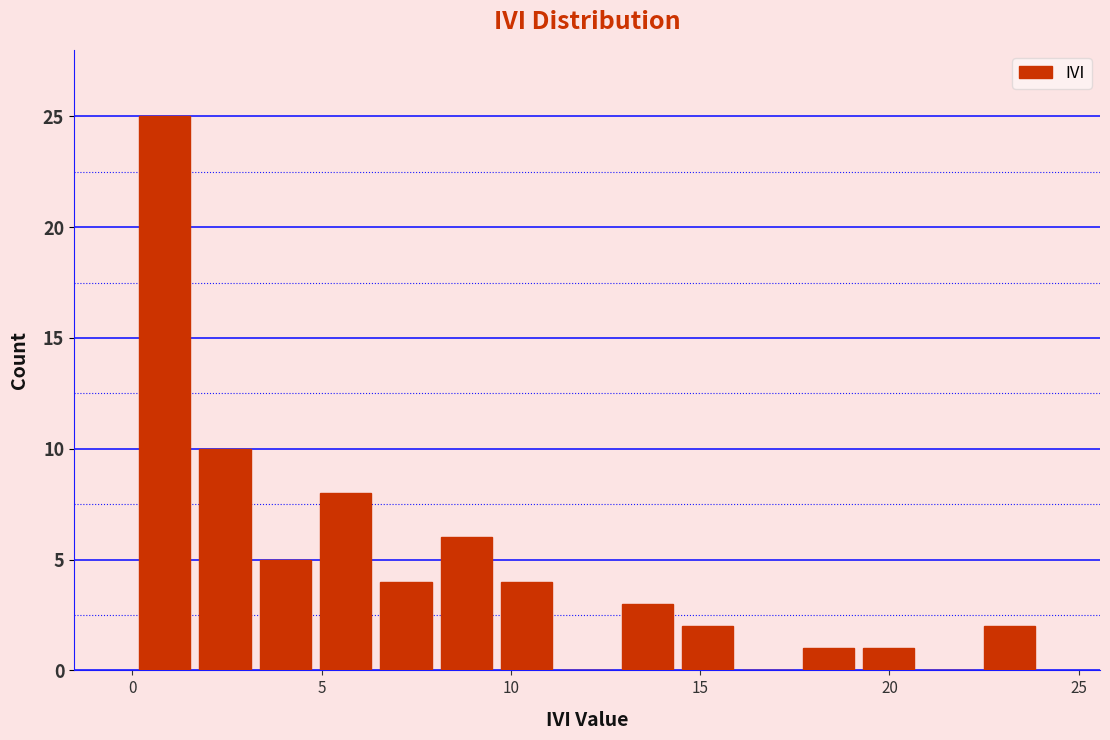

Around what value on the x-axis is the tallest bar? Give the approximate position of its centre, as read against the axis.

1.0